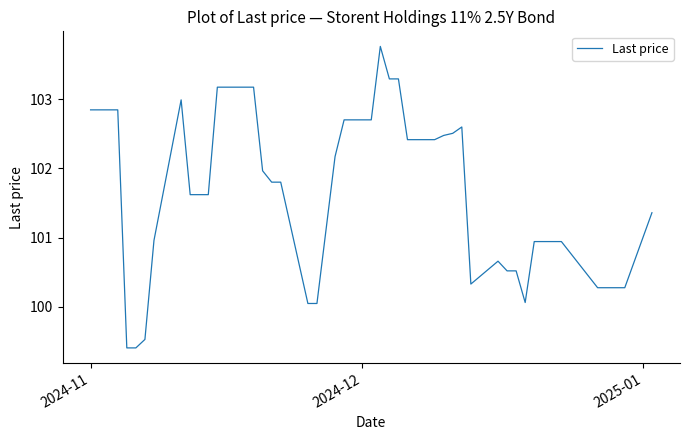

How many values exceed 101?

25